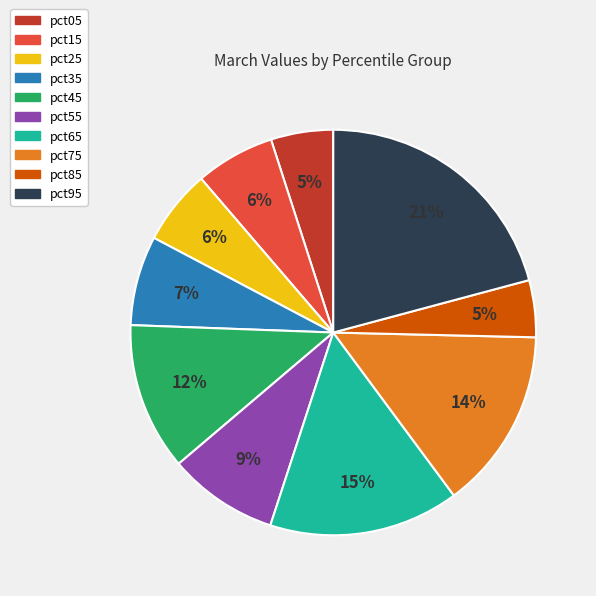

Is the sum of pct15 and pct05 greater than half?

No